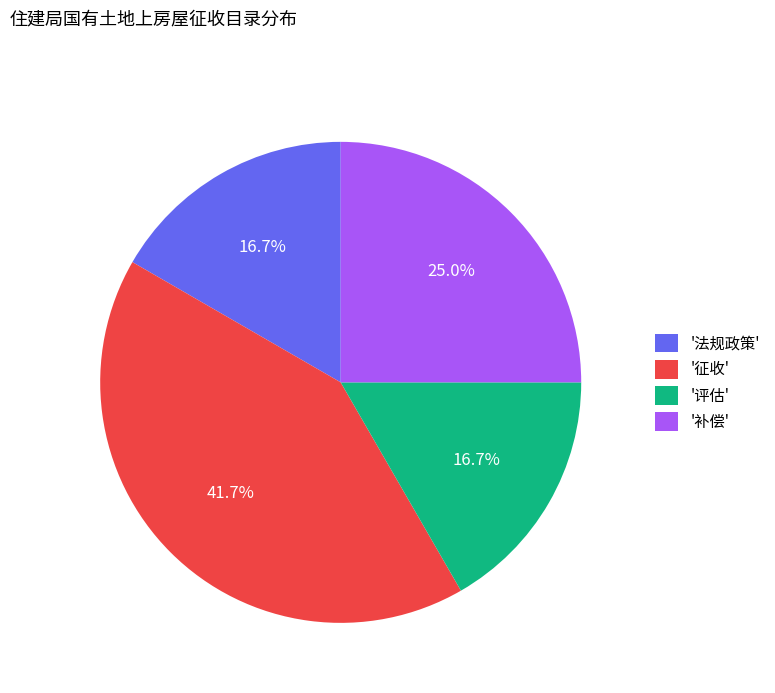

How many segments does this pie chart have?

4